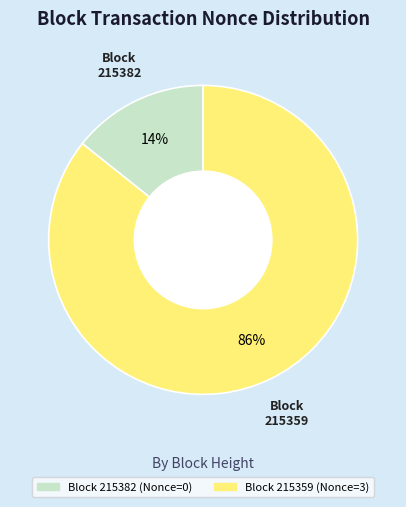

To the nearest percent, what is the average slice percentage?

50%